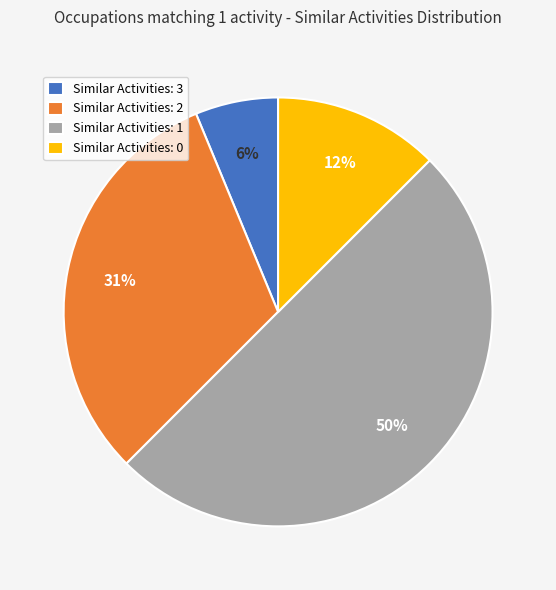

Which has a higher value, Similar Activities: 0 or Similar Activities: 1?

Similar Activities: 1